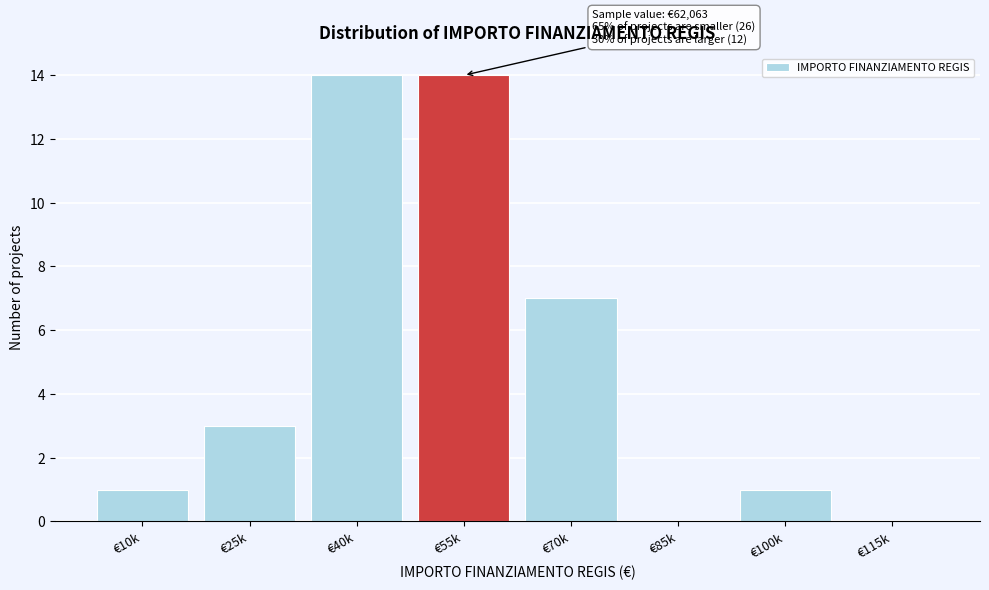

Reading left to right, transcribe all the data shown in this chart.

€10k=1	€25k=3	€40k=14	€55k=14	€70k=7	€85k=0	€100k=1	€115k=0